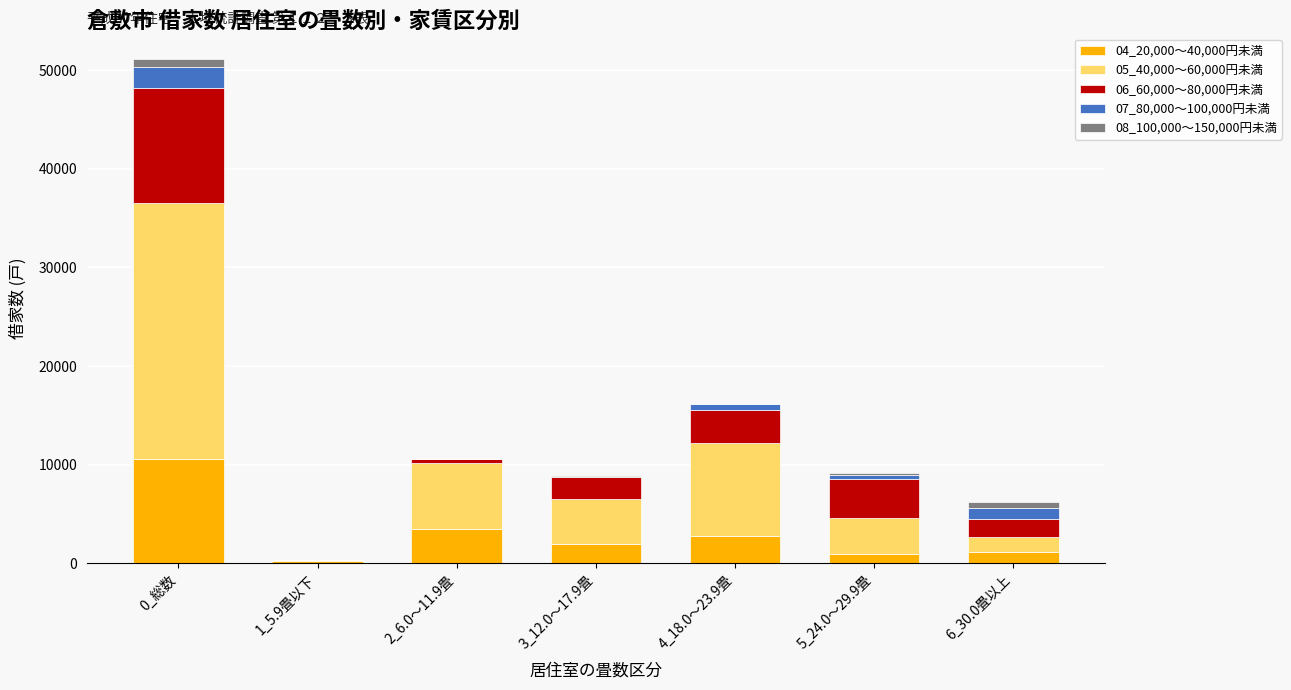

At which category is the sum across all series the highest?

0_総数